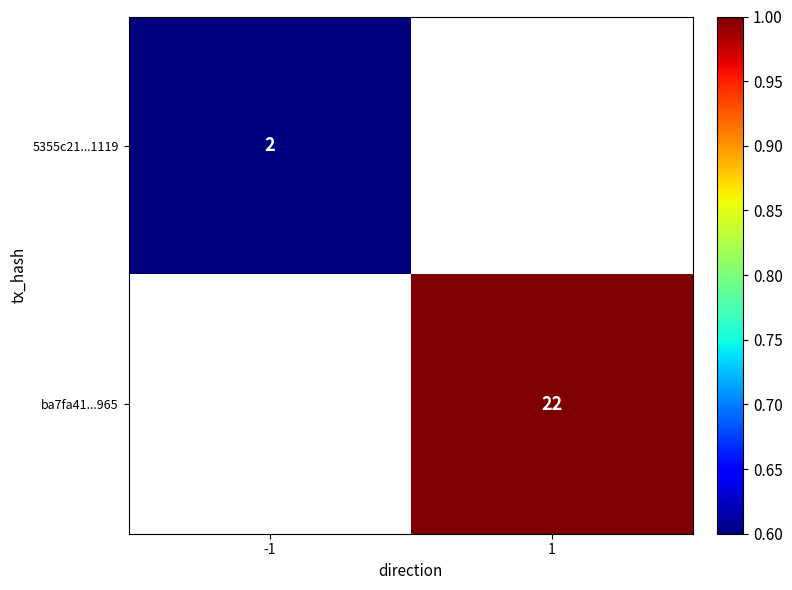

Is the value of 5355c21...1119 at -1 greater than the value of ba7fa41...965 at 1?

No